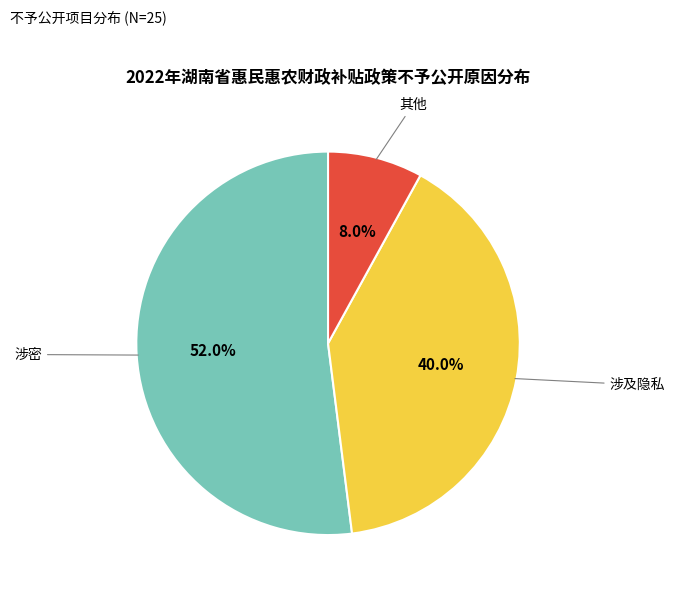

To the nearest percent, what is the average slice percentage?

33%